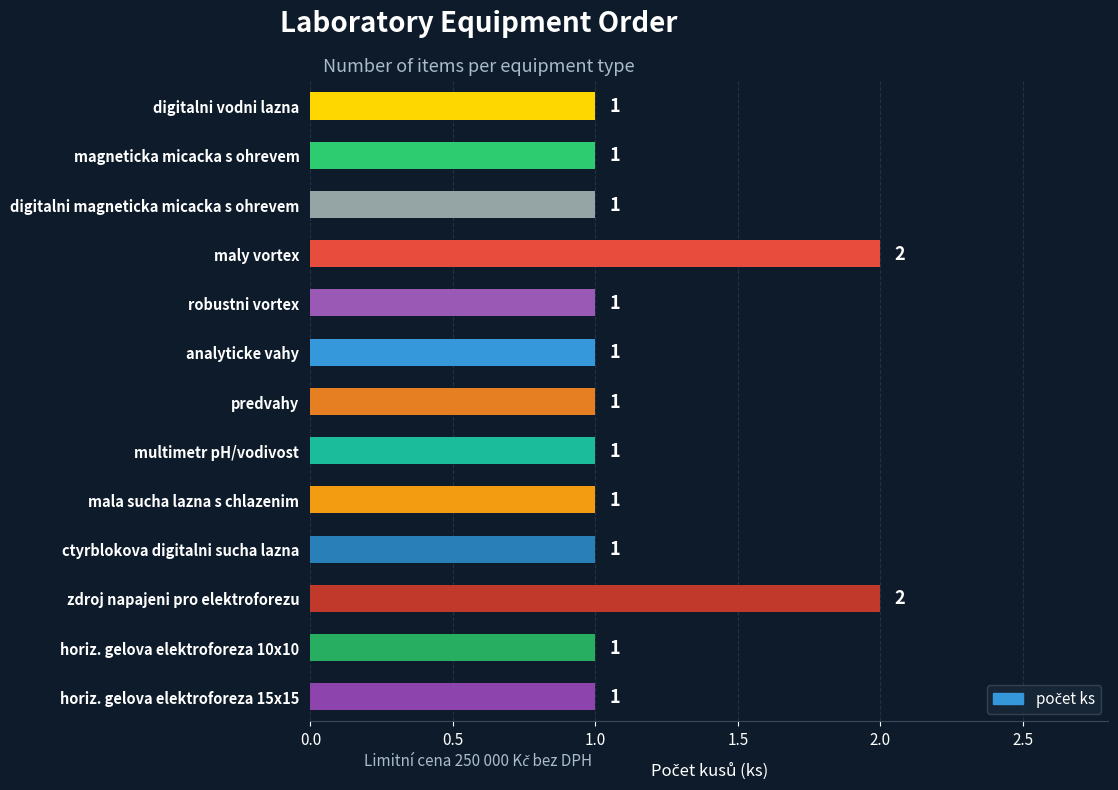

What is the sum of the values at maly vortex and ctyrblokova digitalni sucha lazna?

3